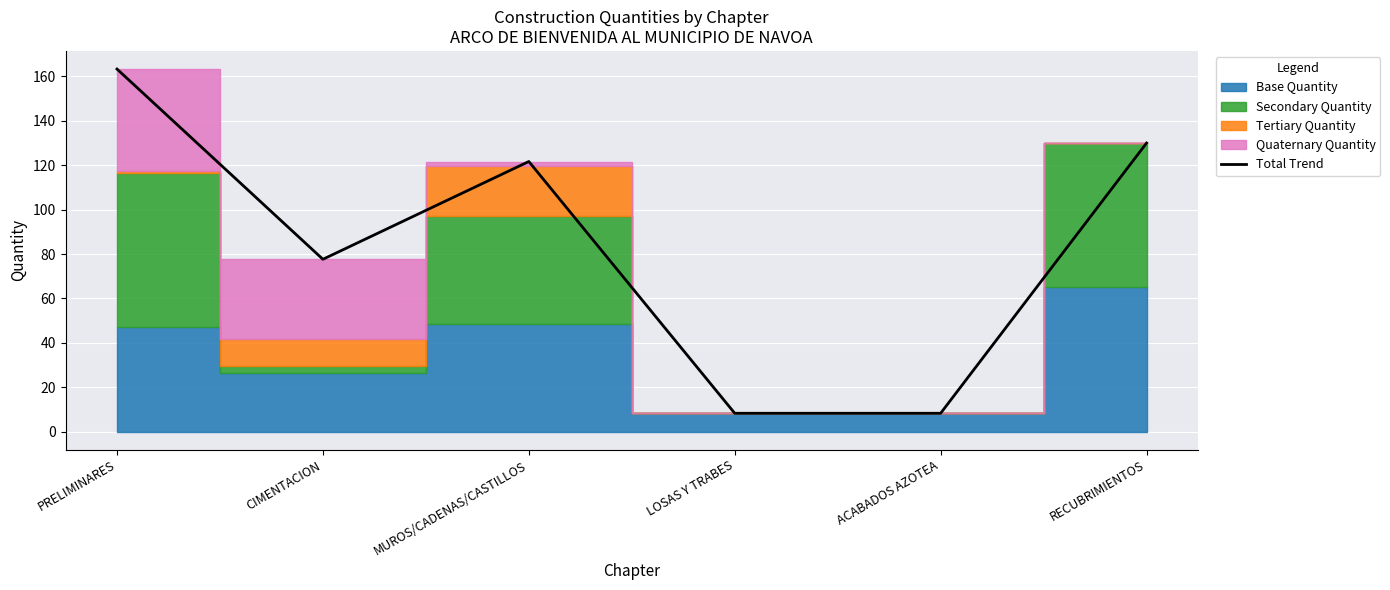

What is the label of the 3rd point from the right?

LOSAS Y TRABES